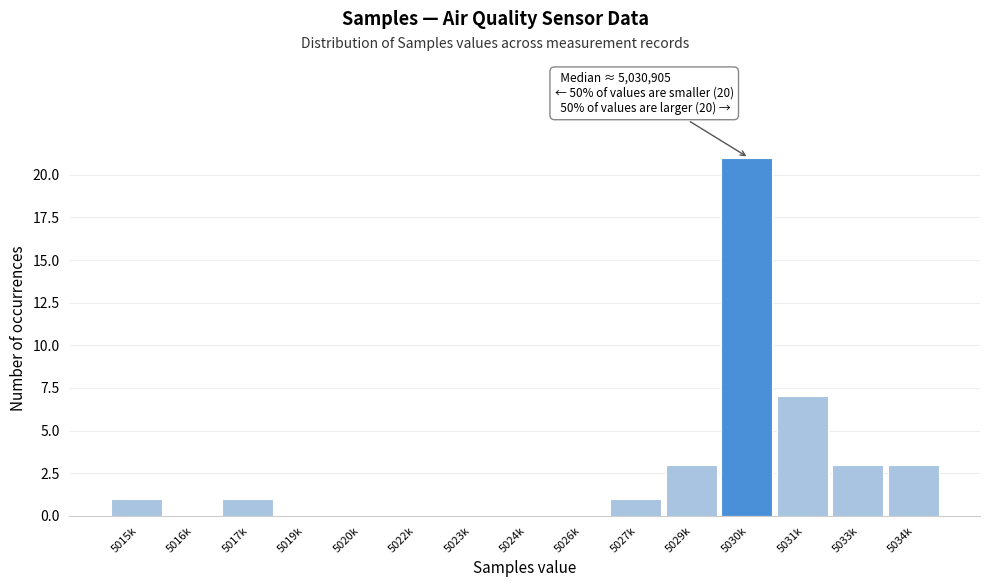

Reading left to right, list all the values displayed in this chart.

5015k=1	5016k=0	5017k=1	5019k=0	5020k=0	5022k=0	5023k=0	5024k=0	5026k=0	5027k=1	5029k=3	5030k=21	5031k=7	5033k=3	5034k=3